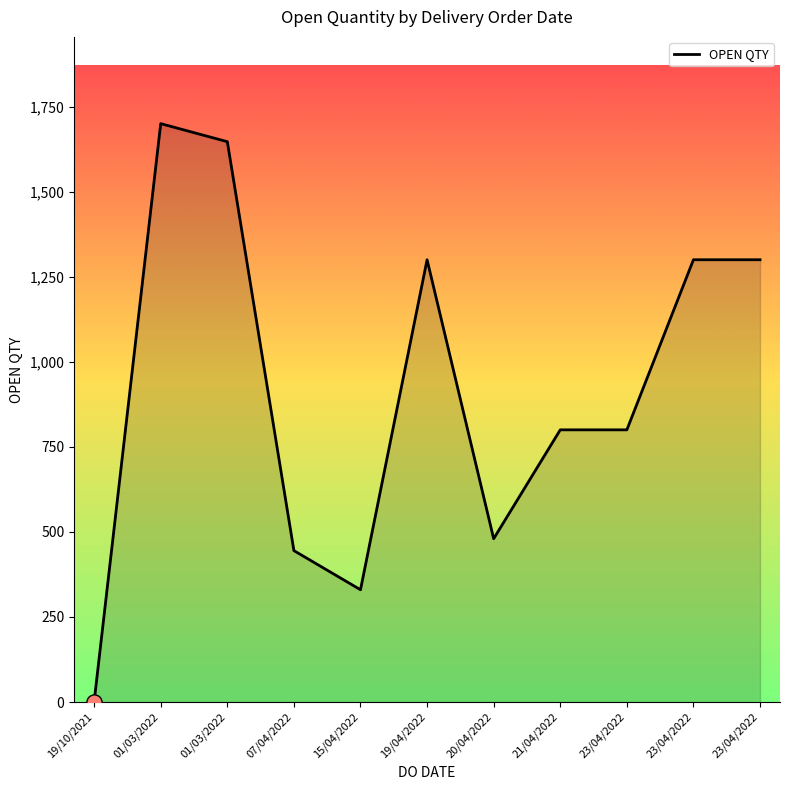

Approximately how many times larger is the value at 01/03/2022 compared to 15/04/2022?

5.2